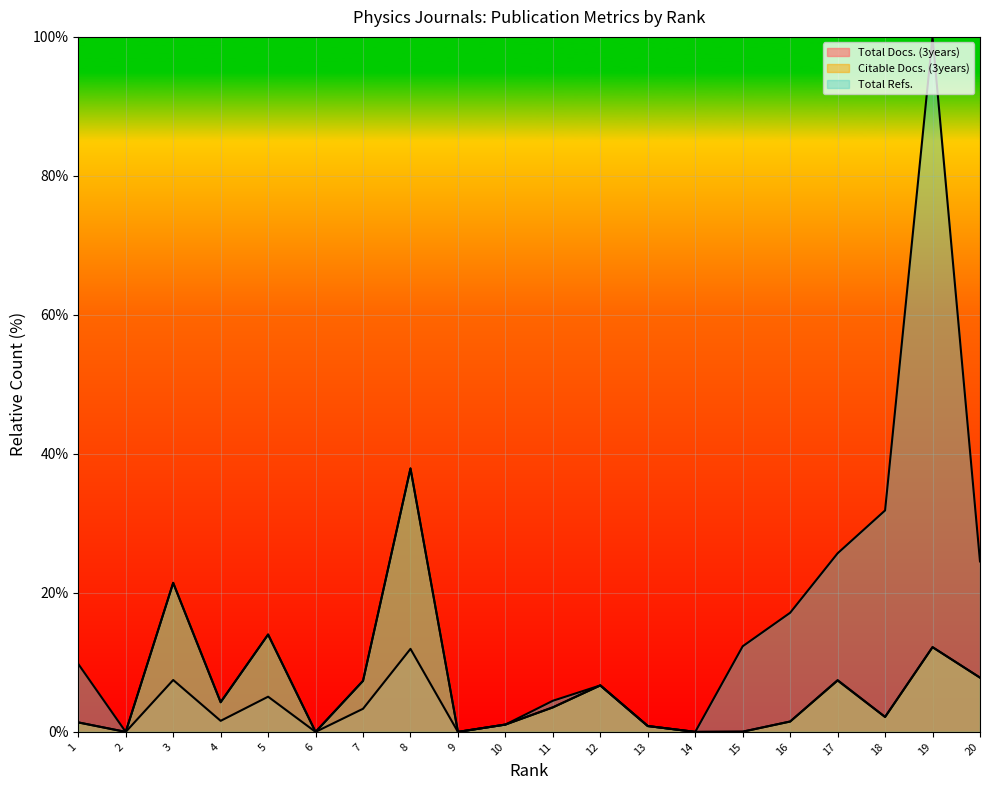

Where is Citable Docs. (3years) nearest to the value 18?

3